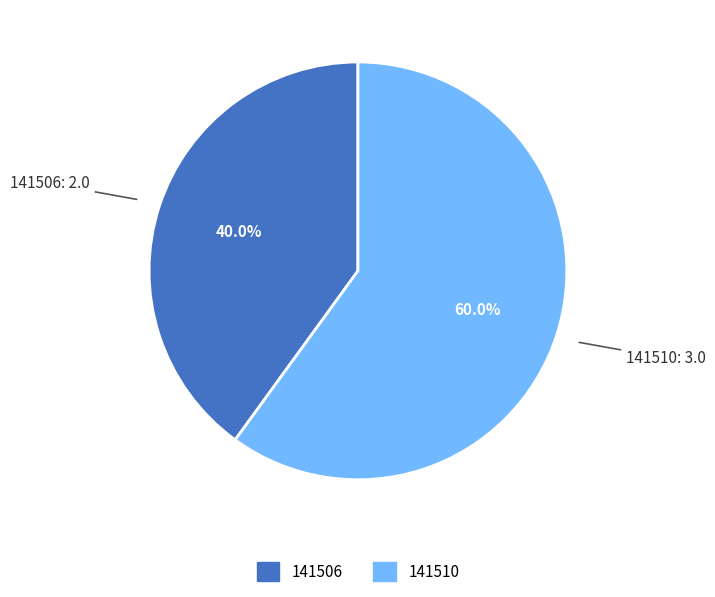

To the nearest percent, what is the difference between the 141506 and 141510 slice percentages?

20%